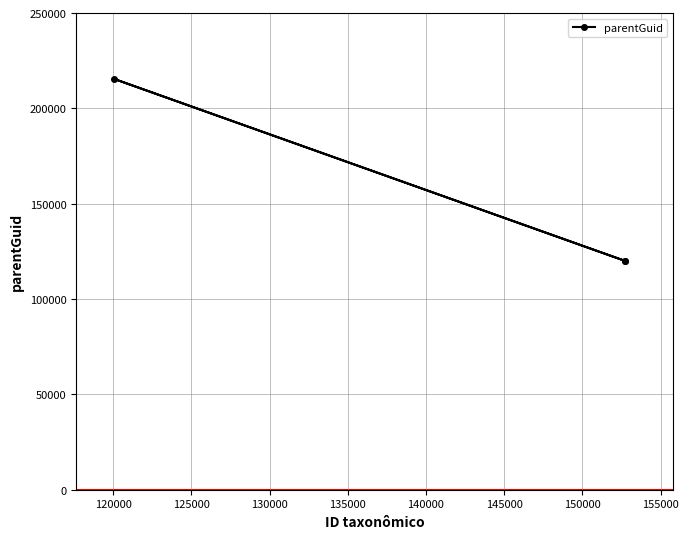

How many lines are shown in the chart?

1